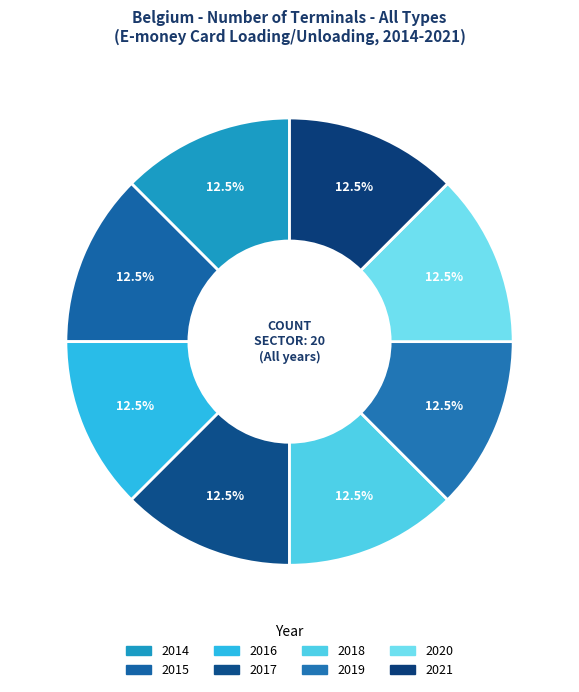

Which has a higher value, 2014 or 2016?

2016